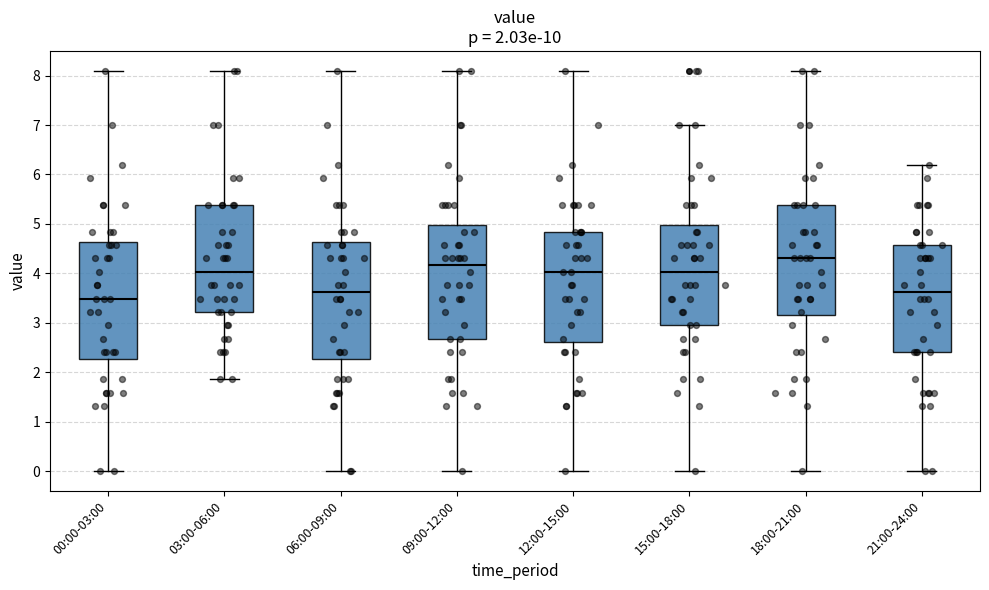

Which box's median line is the lowest?

00:00-03:00